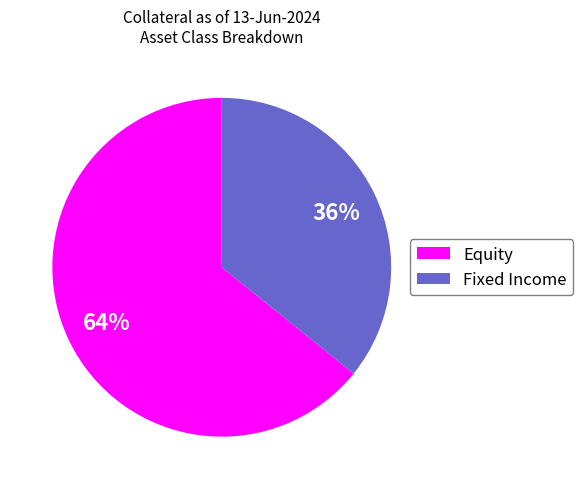

Does any single category account for the majority?

Yes